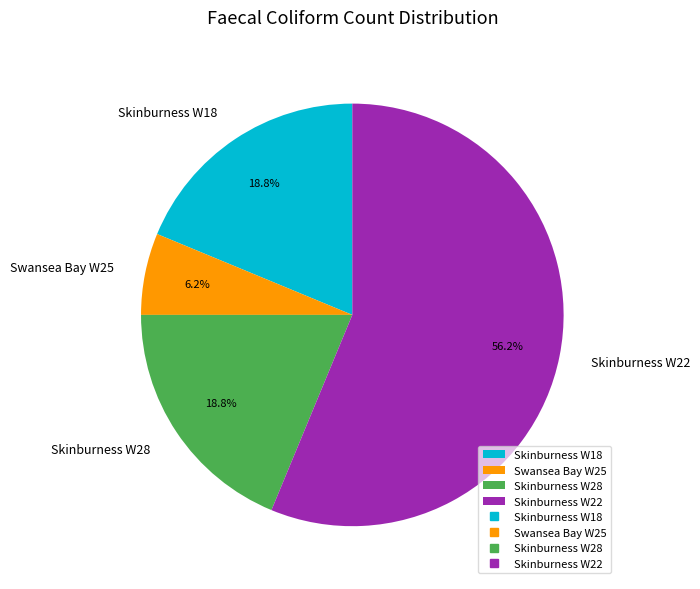

Combined, what portion of the pie is Skinburness W22 and Skinburness W28?

75.0%